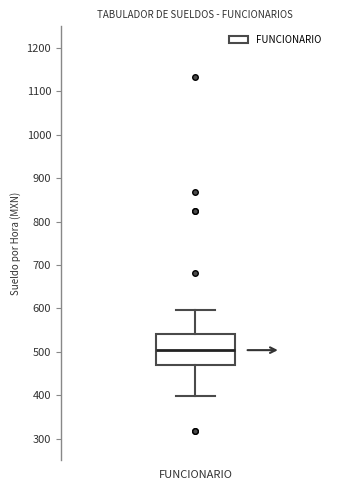

Transcribe this box plot: give where the median line is, the range the box spans, and where the two whiskers end, as read against the y-axis. The values are not printed on the chart, so give them approximately, as read against the axis.

median 500, box 470 to 540, whiskers 400 to 600